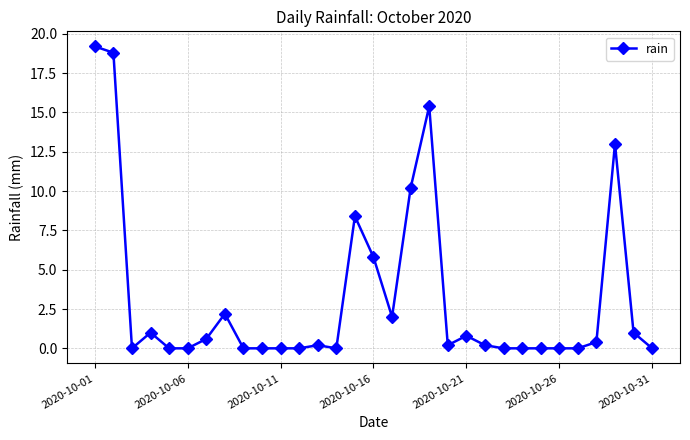

What is the difference between the maximum and minimum values?

19.2